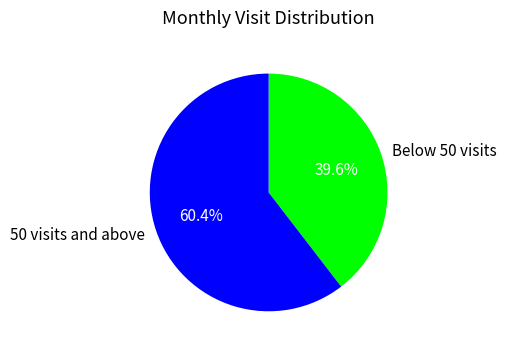

Which category has the smallest portion of the pie?

Below 50 visits